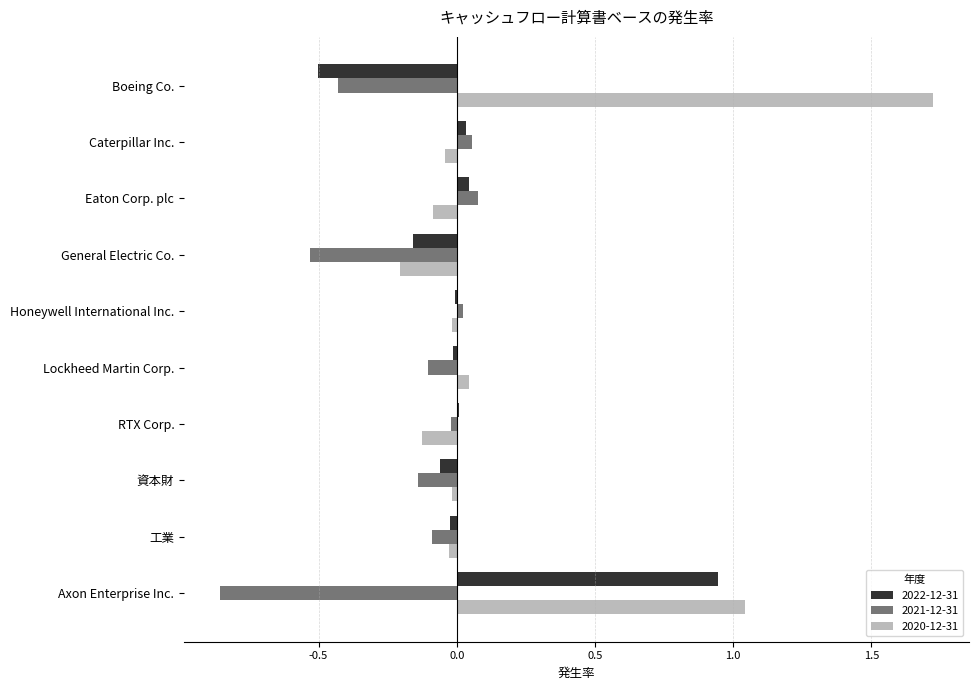

The 2021-12-31 series shows -0.1 at Lockheed Martin Corp.. True or false?

True